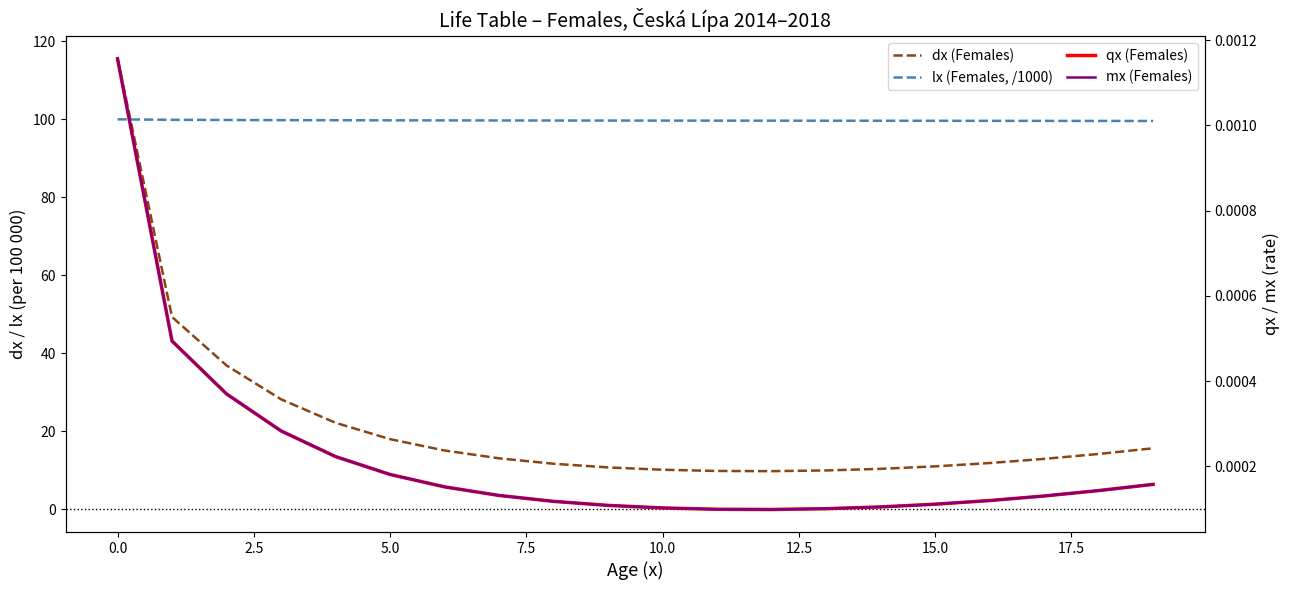

True or false: lx (Females, /1000) and mx (Females) intersect in this chart.

False